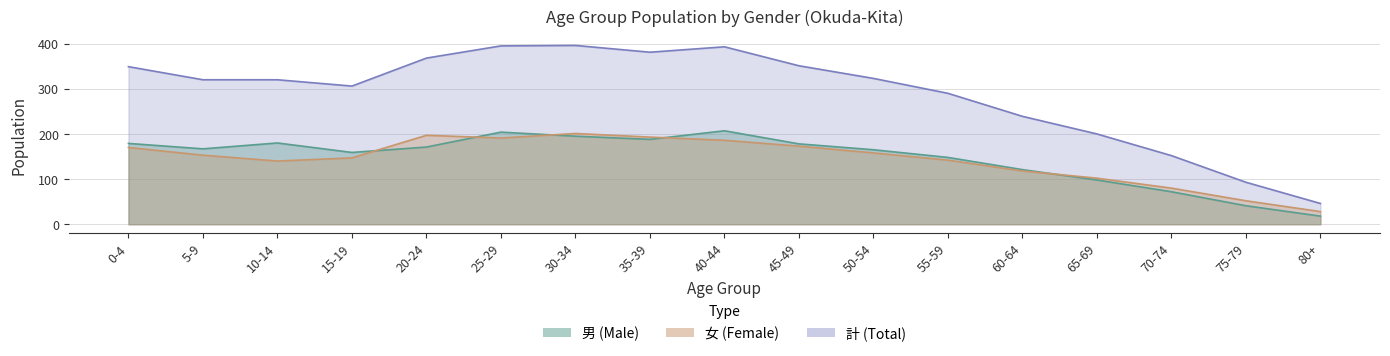

What is the value of the 男 (Male) point at the 8th from the left?

188